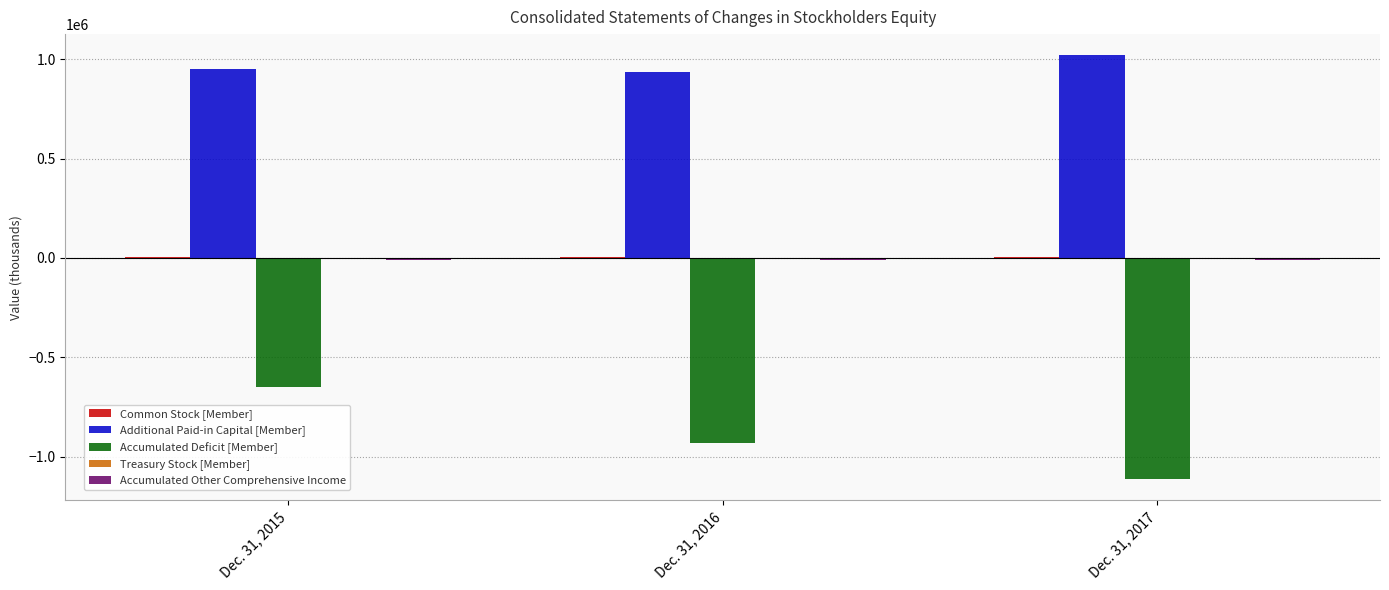

Which series has the largest total across all categories?

Additional Paid-in Capital [Member]